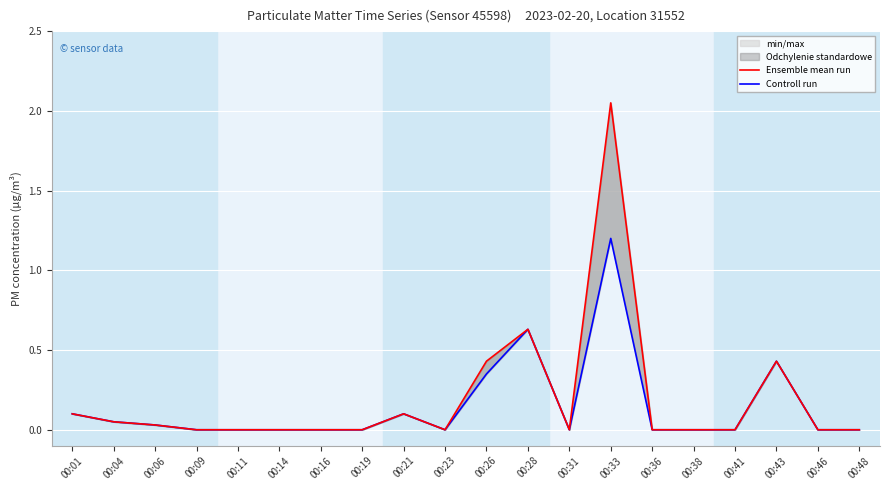

In Ensemble mean run, how many points are lower than both neighbors (excluding endpoints)?

2